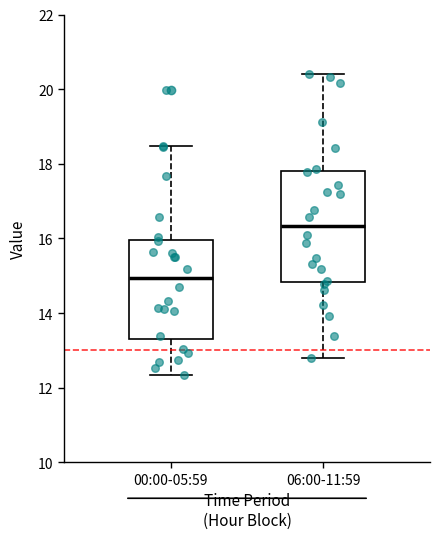

Reading left to right, read every box against the y-axis: the position of its median line, the range the box covers, and the ends of its whiskers. The values are not printed on the chart, so give them approximately, as read against the axis.

00:00-05:59: median 15.0, box 13.2 to 16.0, whiskers 12.4 to 18.4
06:00-11:59: median 16.4, box 14.8 to 17.8, whiskers 12.8 to 20.4